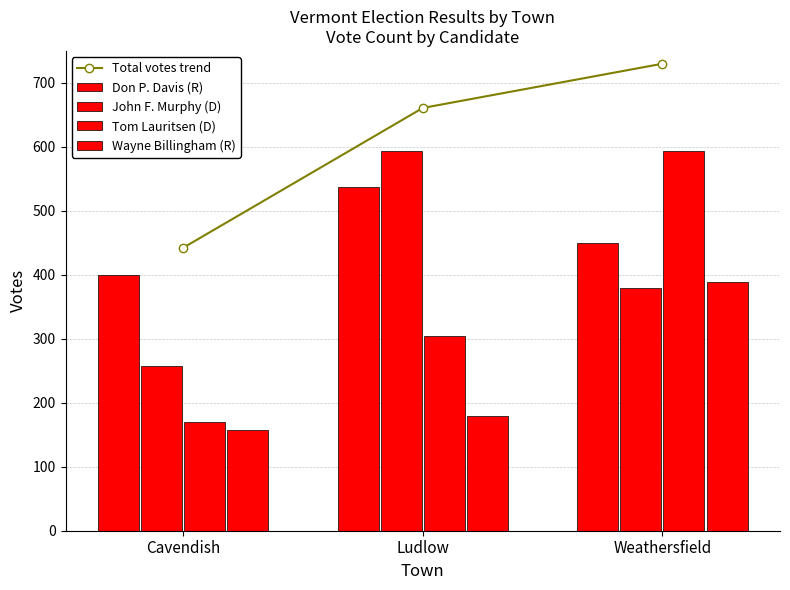

Between Ludlow and Cavendish, which is larger?

Ludlow